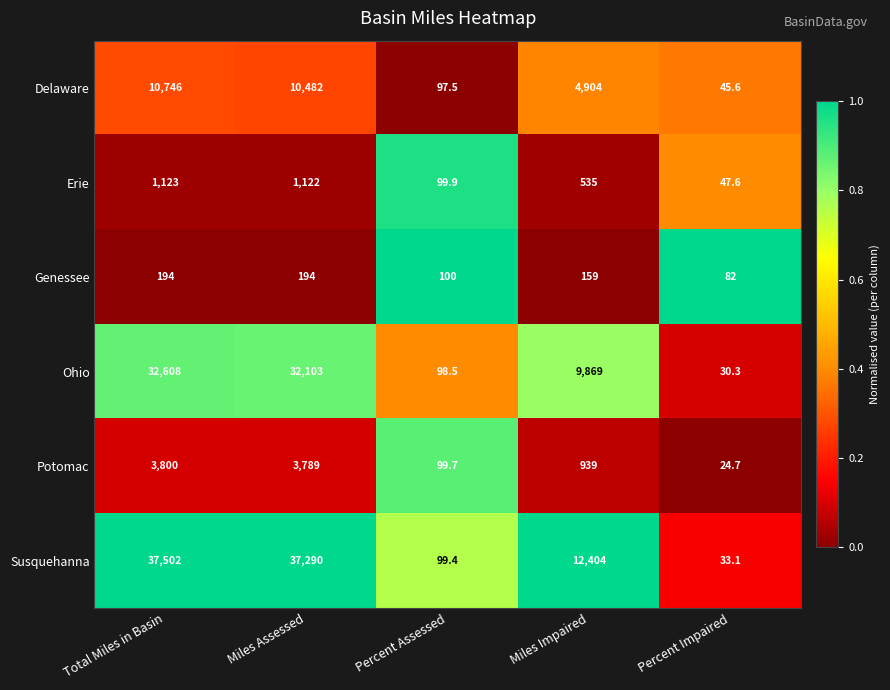

Rank the series at Miles Assessed from highest to lowest value.

Susquehanna, Ohio, Delaware, Potomac, Erie, Genessee